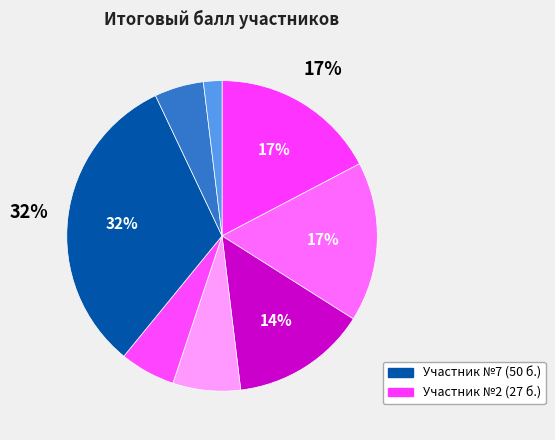

How many segments does this pie chart have?

8